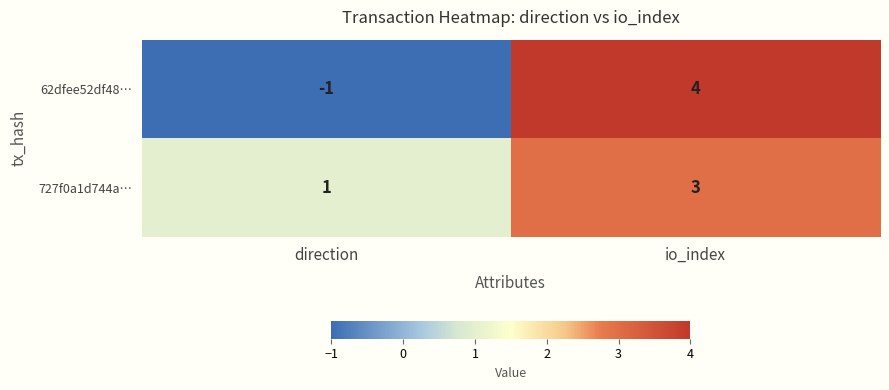

Which category has the highest value in the 727f0a1d744a… series?

io_index